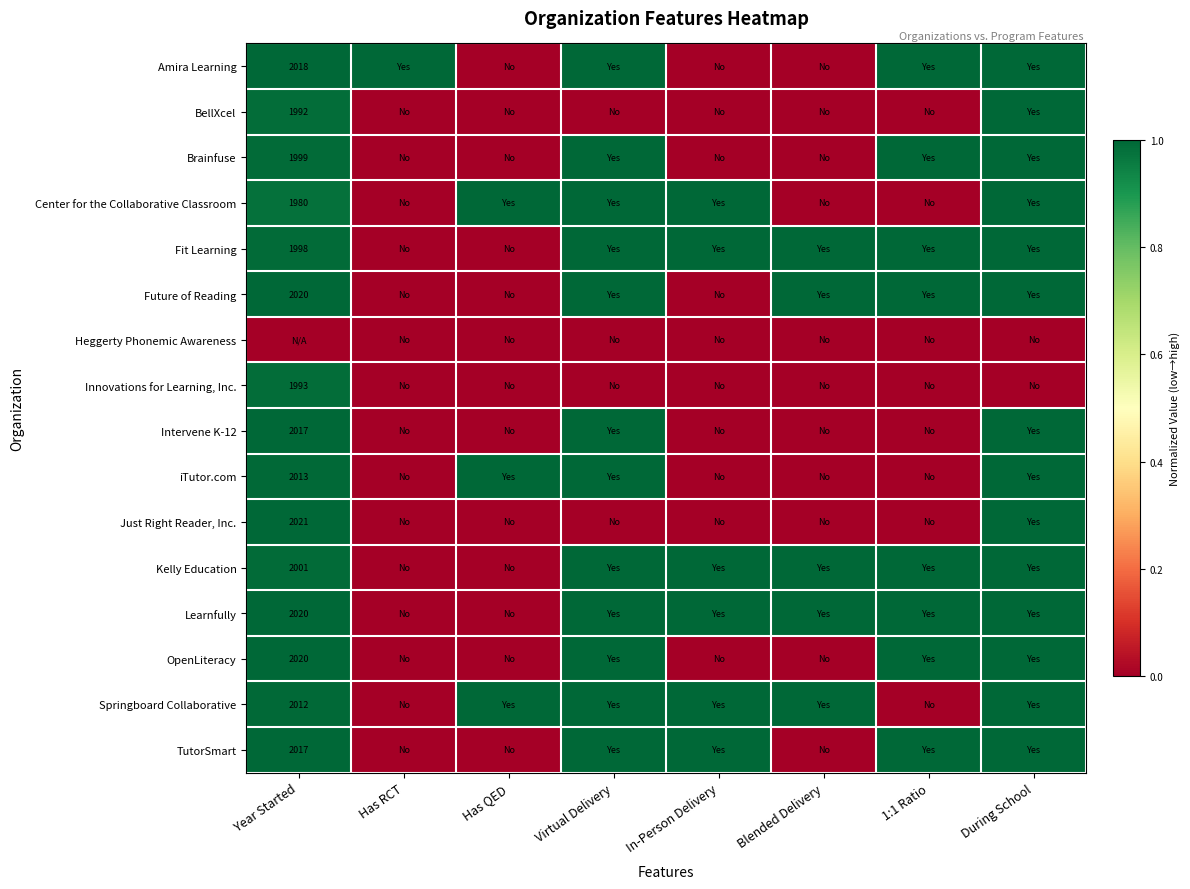

What is the difference between the maximum and minimum values in the Innovations for Learning, Inc. series?

1.0